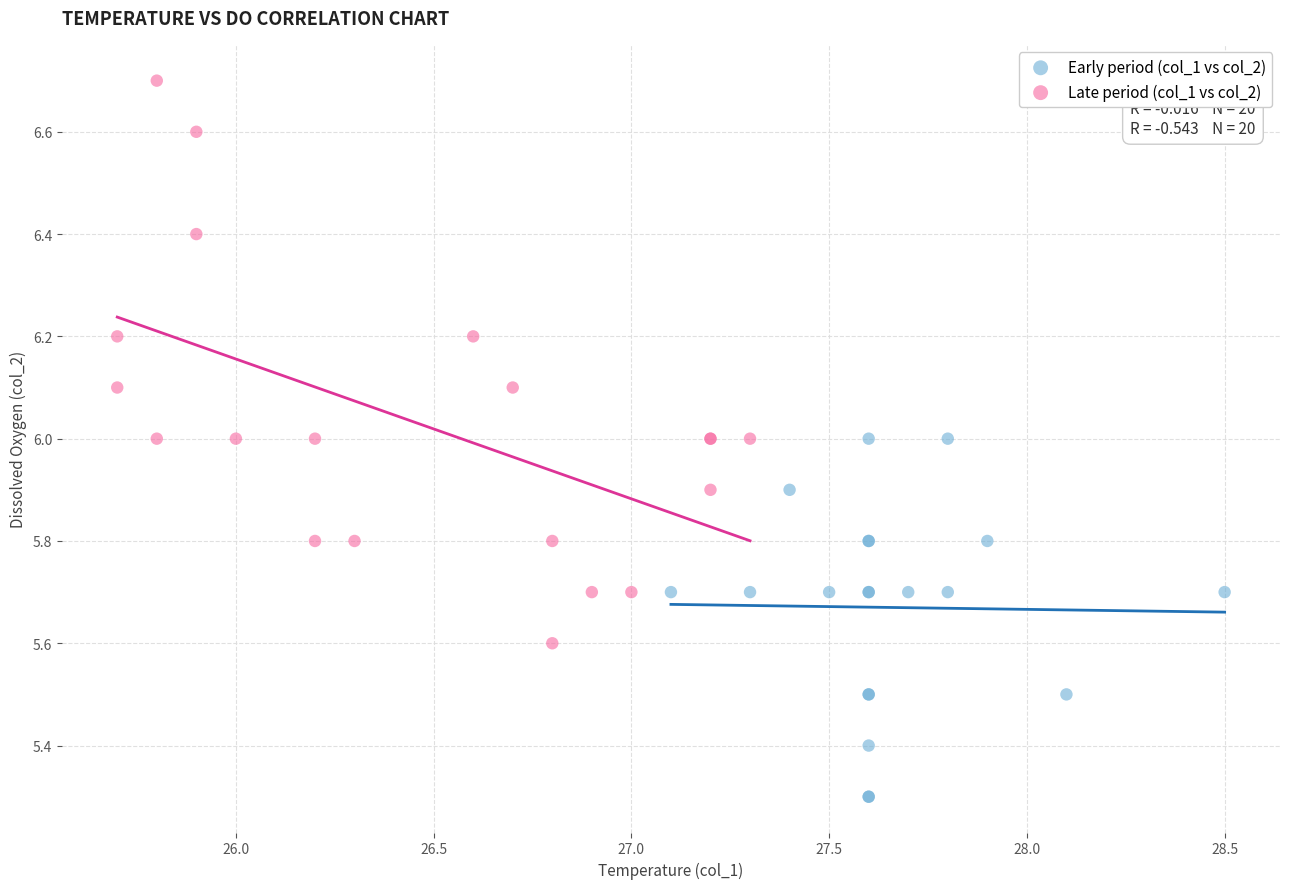

Which series reaches the maximum Y coordinate?

Late period (col_1 vs col_2)